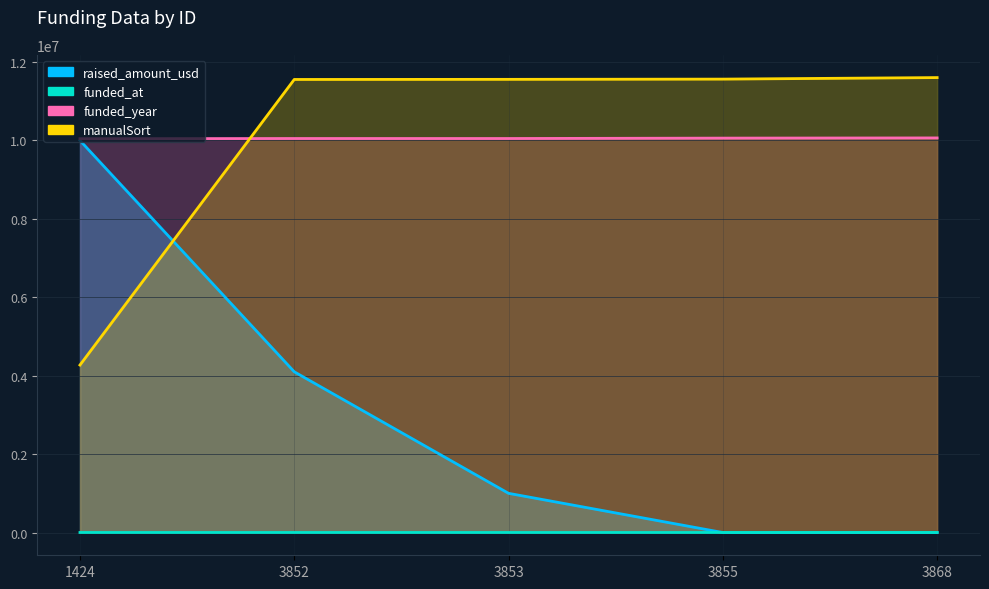

Reading left to right, what are all the values shown in this chart?

raised_amount_usd: 1424=10000000.0	3852=4100000.0	3853=1000000.0	3855=0.0	3868=0.0
funded_year: 1424=10045000.0	3852=10050000.0	3853=10050000.0	3855=10060000.0	3868=10065000.0
funded_at: 1424=1249.4	3852=1282.1	3853=1285.2	3855=1343.1	3868=1366.0
manualSort: 1424=4272000.0	3852=11556000.0	3853=11559000.0	3855=11565000.0	3868=11604000.0